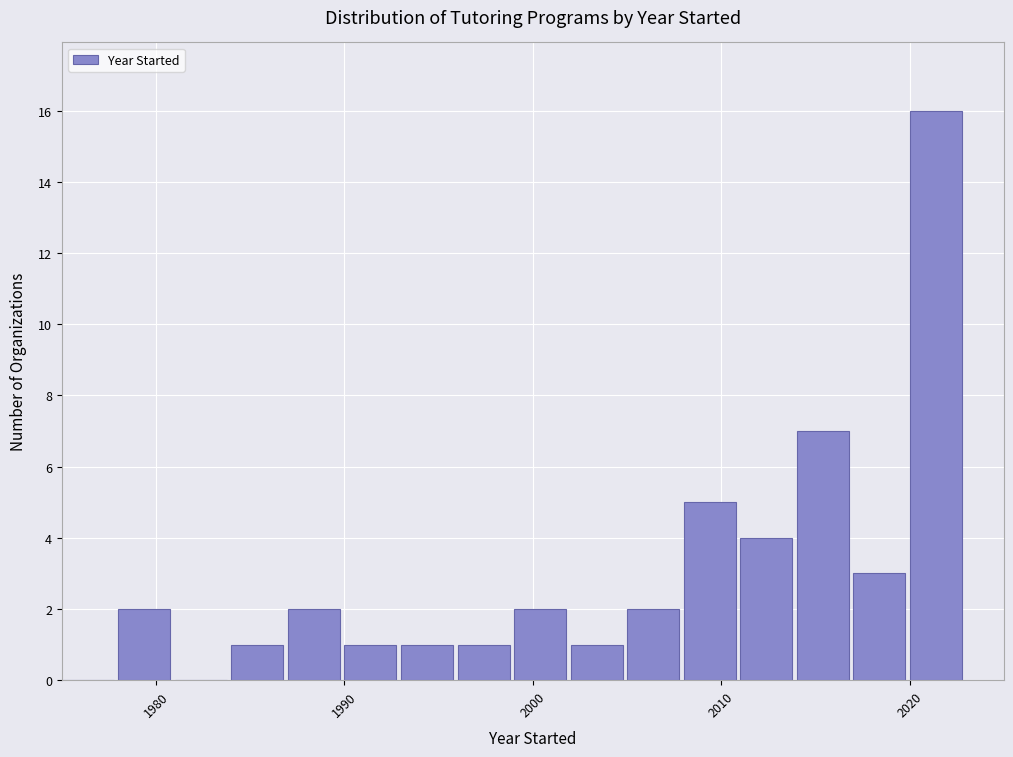

Read against the x-axis, roughly where is the centre of the tallest bar?

2021